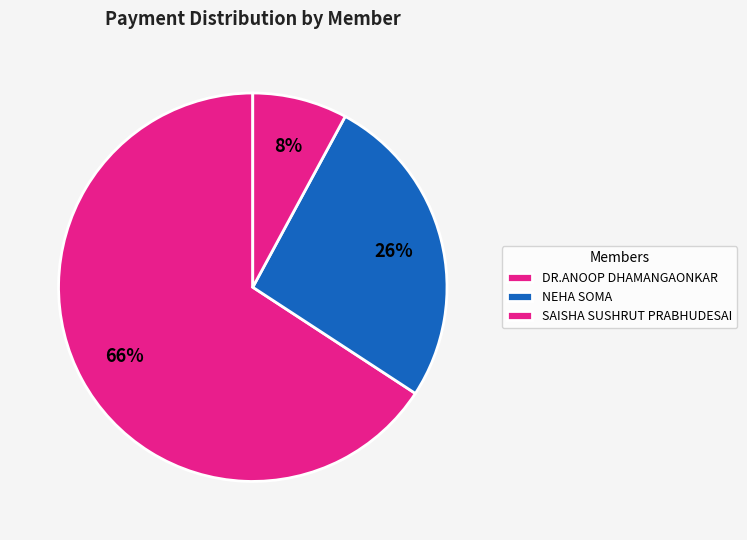

True or false: NEHA SOMA accounts for 26% of the total.

True